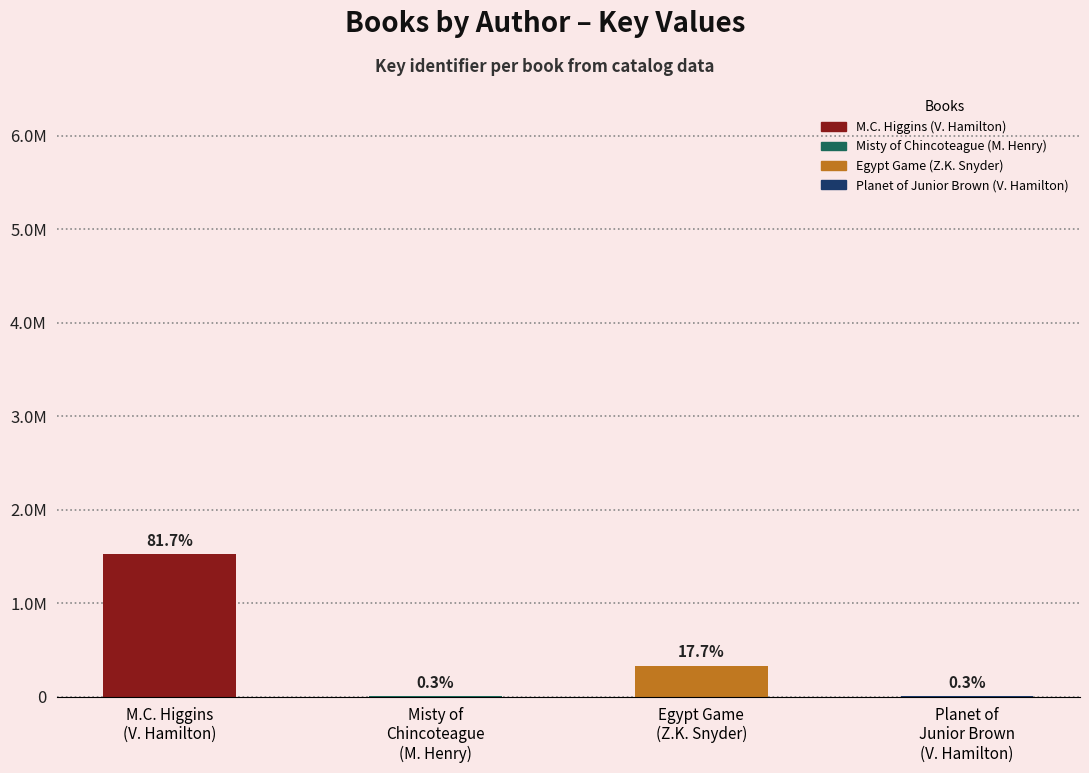

Approximately how many times larger is the value at M.C. Higgins
(V. Hamilton) compared to Misty of
Chincoteague
(M. Henry)?

270.9